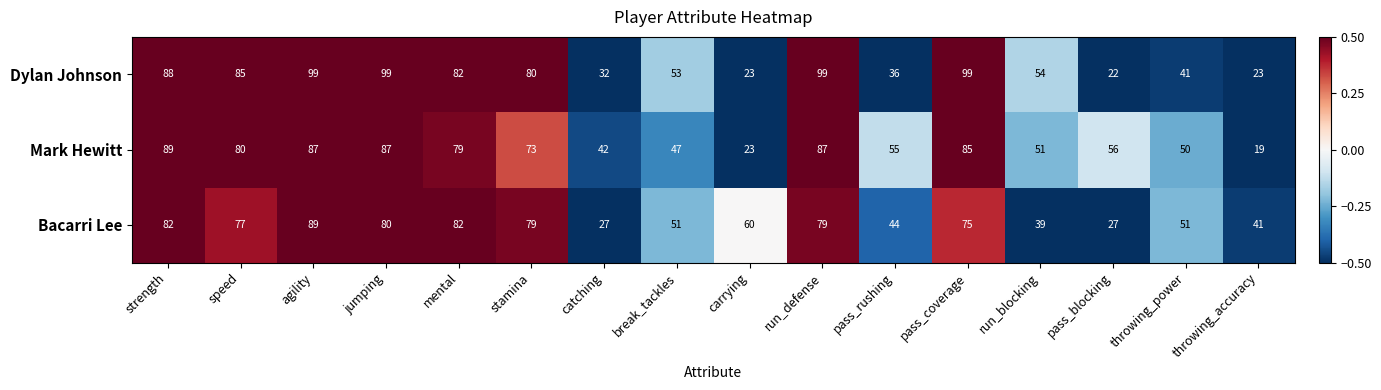

True or false: Dylan Johnson has a value of 23 at throwing_accuracy.

True